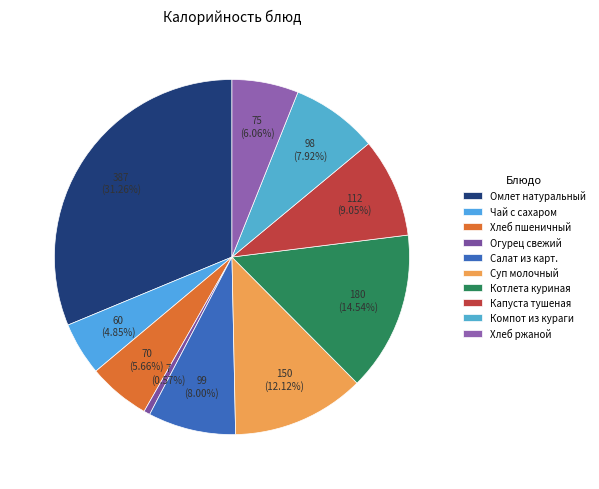

How many slices are in this pie chart?

10